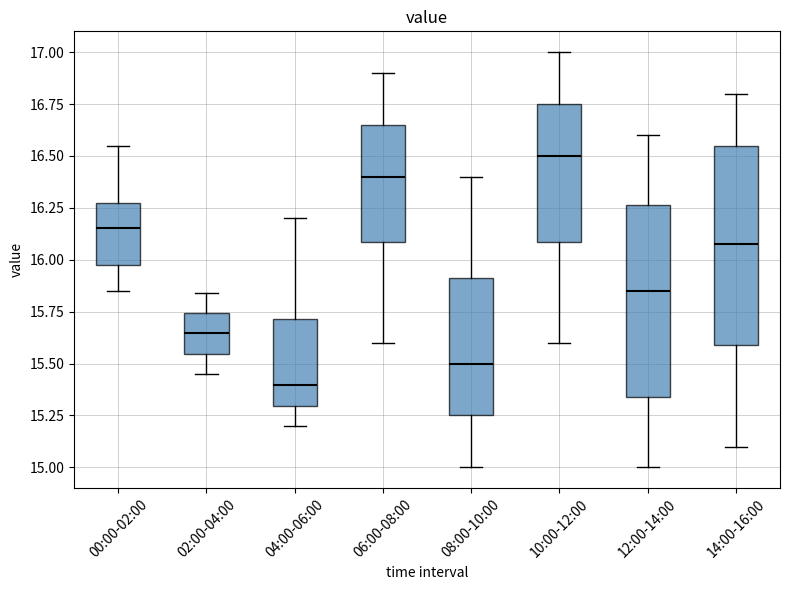

Reading left to right, read every box against the y-axis: the position of its median line, the range the box covers, and the ends of its whiskers. The values are not printed on the chart, so give them approximately, as read against the axis.

00:00-02:00: median 16.15, box 15.95 to 16.30, whiskers 15.85 to 16.55
02:00-04:00: median 15.65, box 15.55 to 15.75, whiskers 15.45 to 15.85
04:00-06:00: median 15.40, box 15.30 to 15.70, whiskers 15.20 to 16.20
06:00-08:00: median 16.40, box 16.10 to 16.65, whiskers 15.60 to 16.90
08:00-10:00: median 15.50, box 15.25 to 15.90, whiskers 15.00 to 16.40
10:00-12:00: median 16.50, box 16.10 to 16.75, whiskers 15.60 to 17.00
12:00-14:00: median 15.85, box 15.35 to 16.25, whiskers 15.00 to 16.60
14:00-16:00: median 16.10, box 15.60 to 16.55, whiskers 15.10 to 16.80